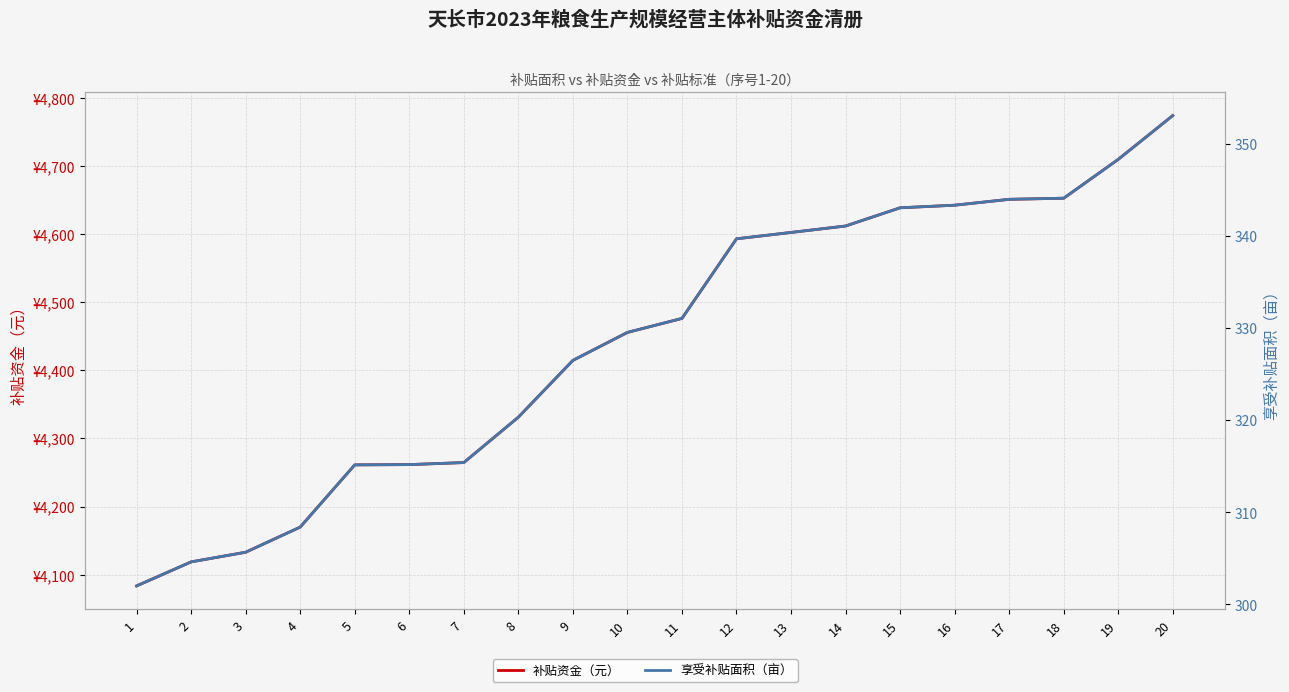

True or false: 享受补贴面积（亩） has a value of 198.4 at 9.

False